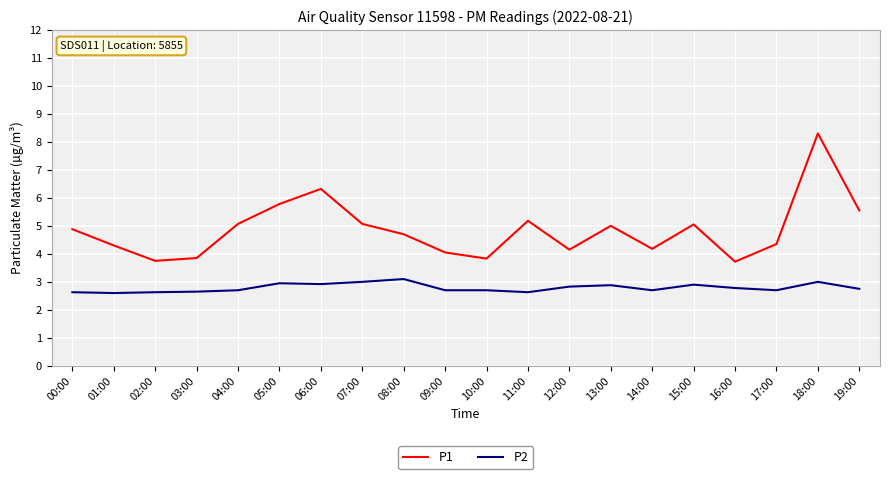

What is the total value across all series at 11:00?

7.8